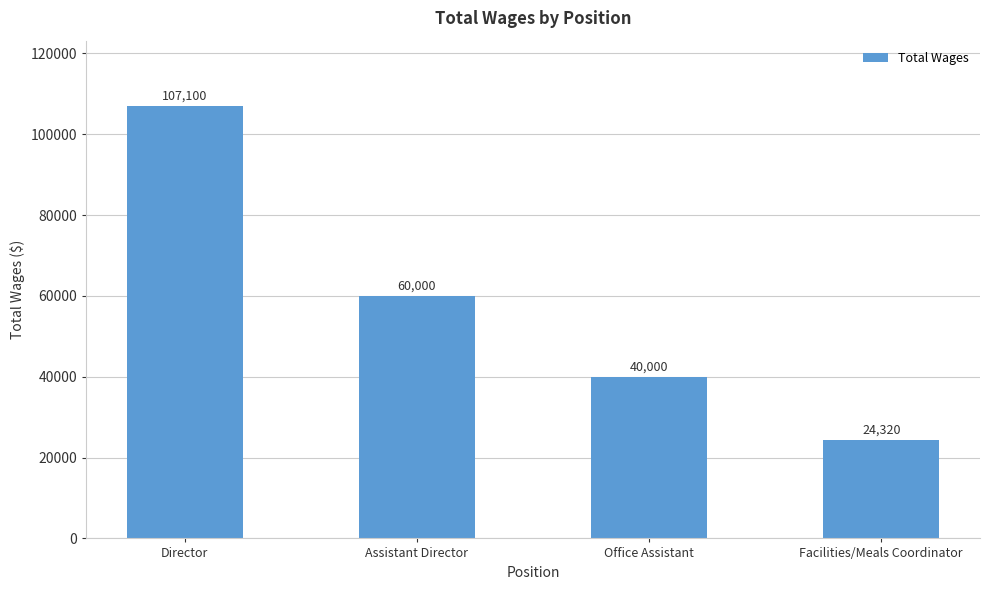

How many bars are there in total?

4